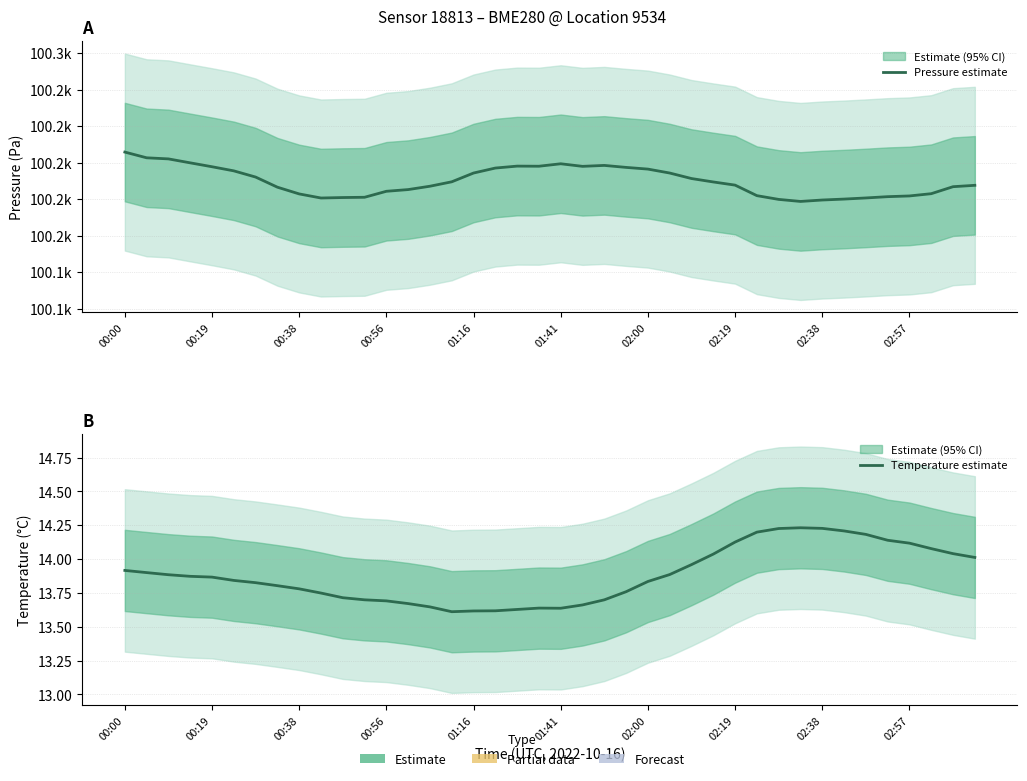

In Temperature estimate, how many points are higher than both neighbors (excluding endpoints)?

2